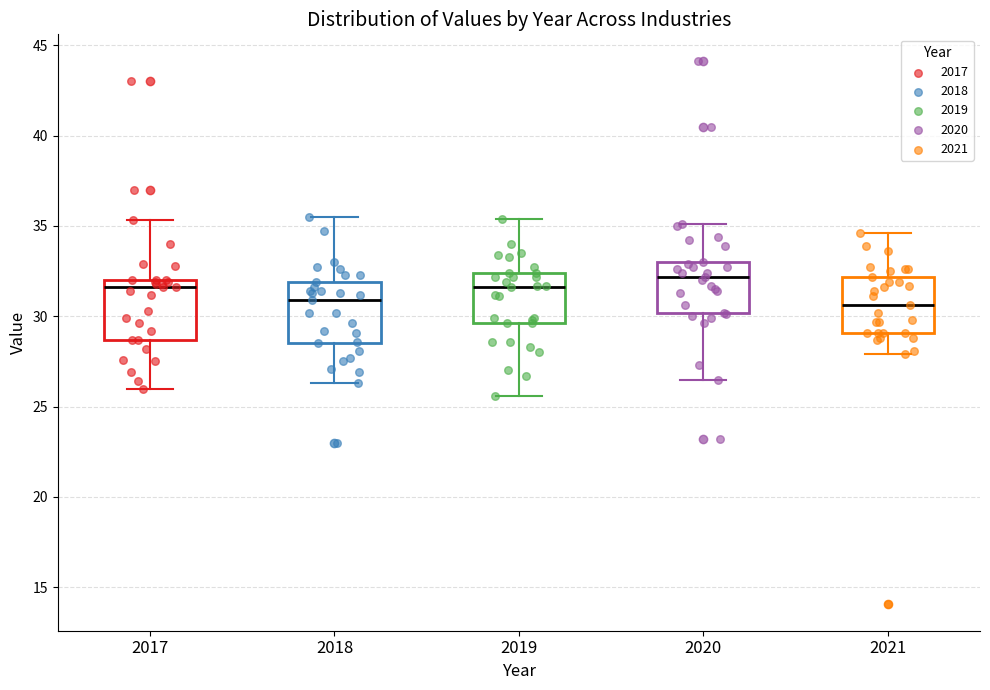

Where is the upper edge of the box at x = 2018 on the y-axis? The values are not printed on the chart, so give them approximately, as read against the axis.

32.0